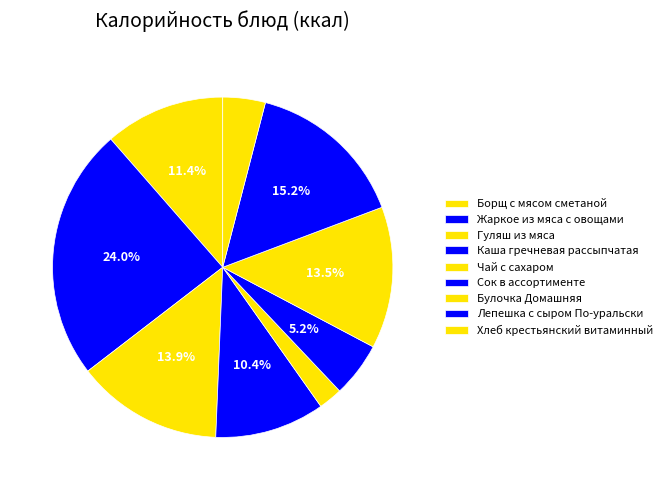

How many segments does this pie chart have?

9